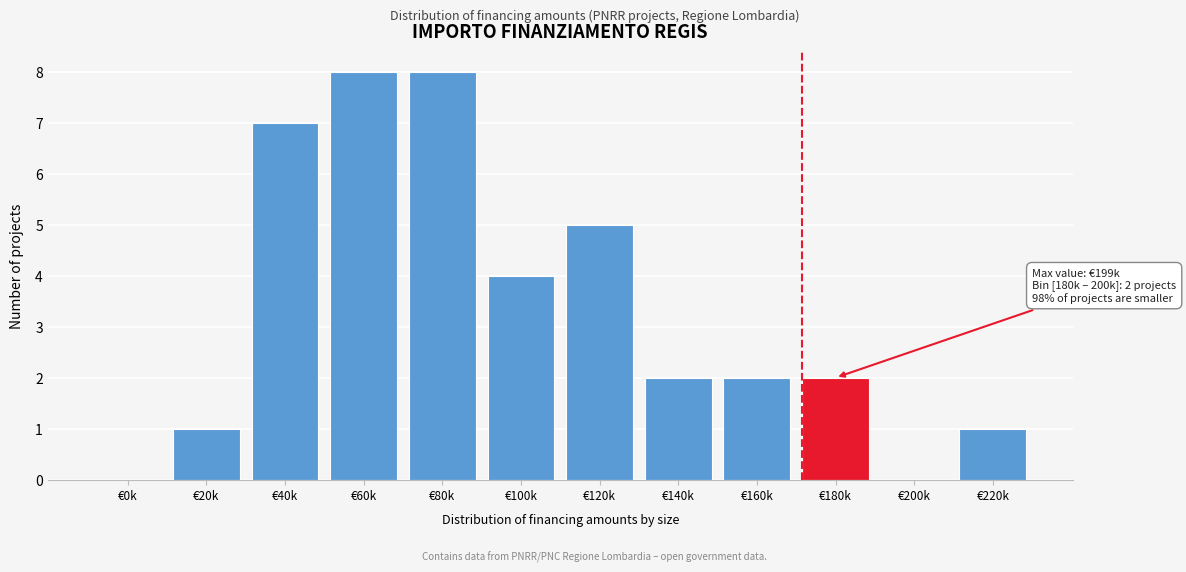

Reading right to left, list all the values displayed in this chart.

€220k=1	€200k=0	€180k=2	€160k=2	€140k=2	€120k=5	€100k=4	€80k=8	€60k=8	€40k=7	€20k=1	€0k=0